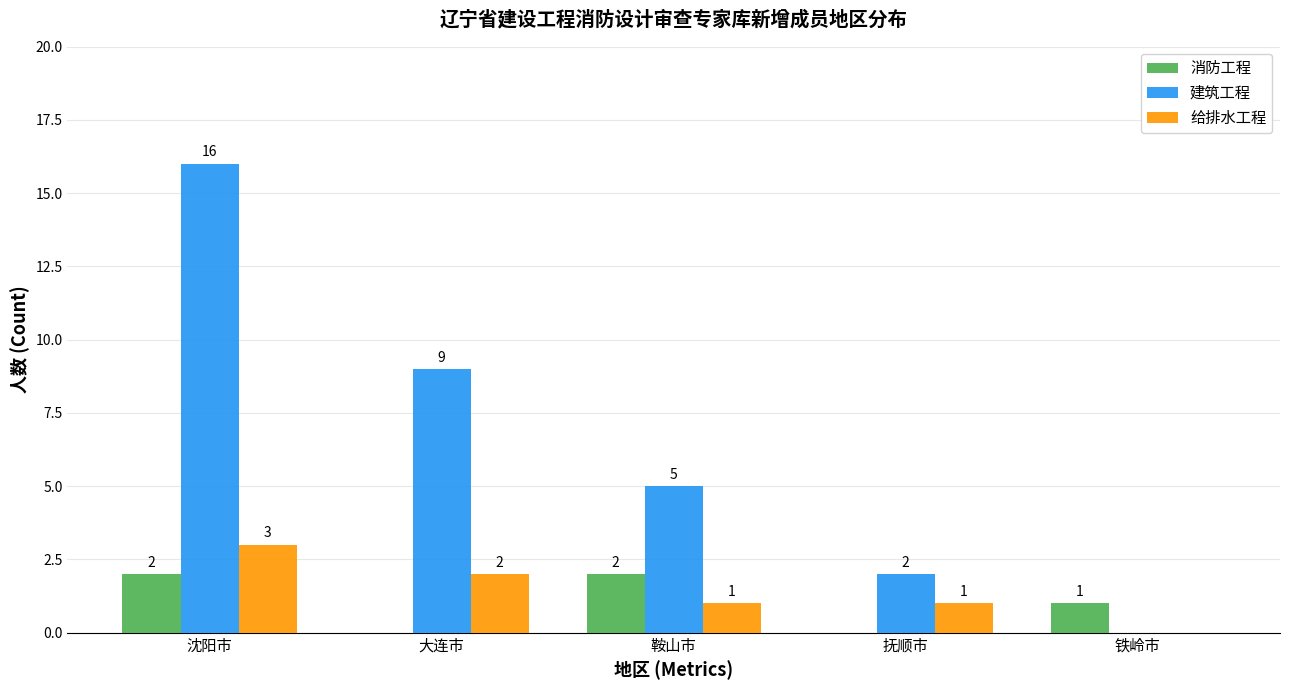

What is the sum of the 给排水工程 values at 大连市 and 抚顺市?

3